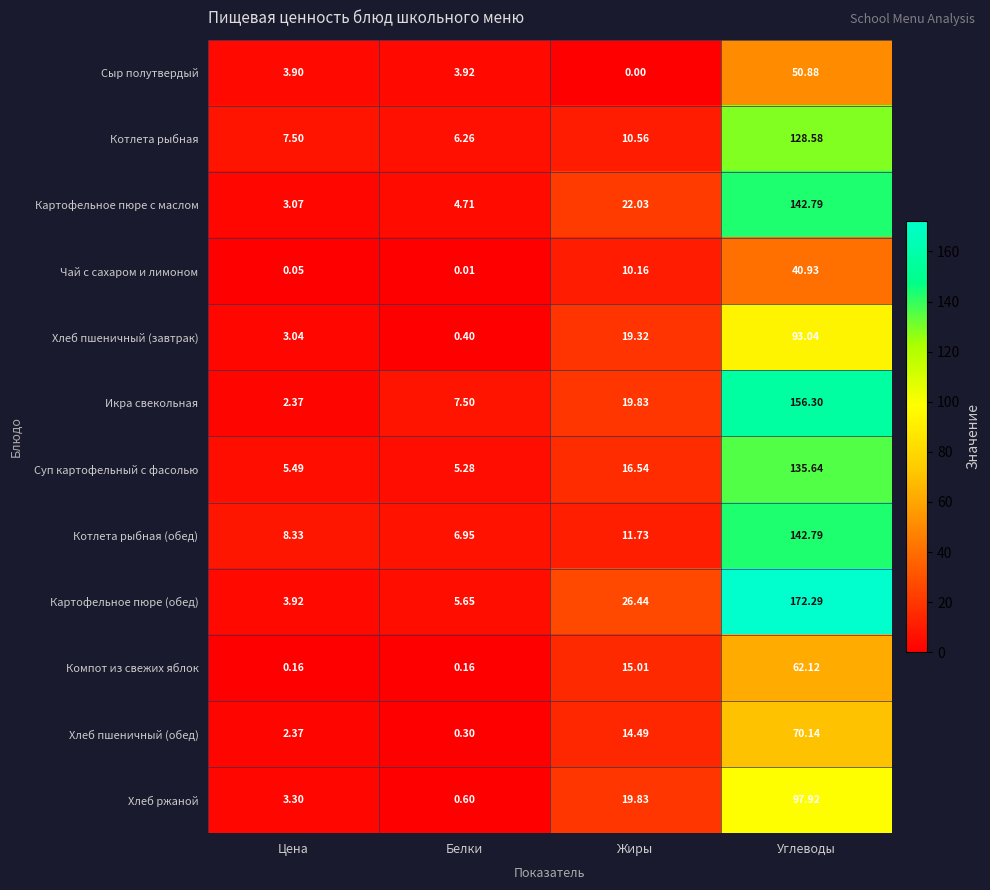

List the labels in order of Картофельное пюре с маслом value, largest first.

Углеводы, Жиры, Белки, Цена